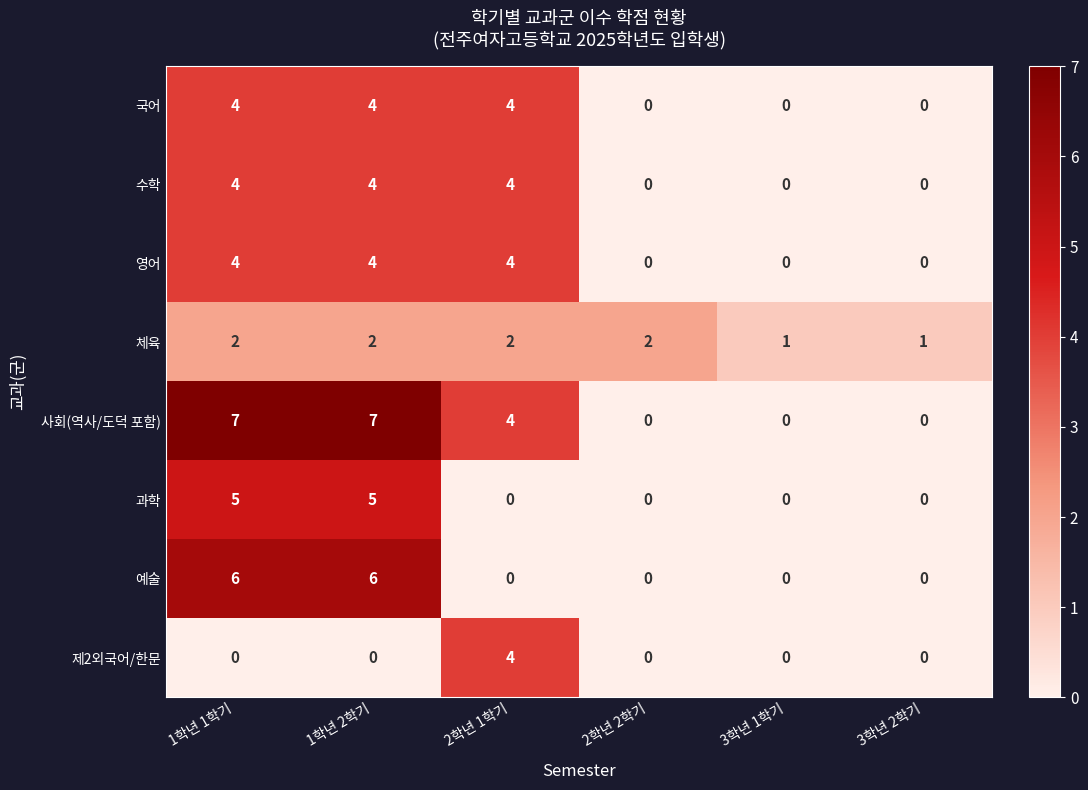

What is the difference between the second highest and minimum values in the 과학 series?

5